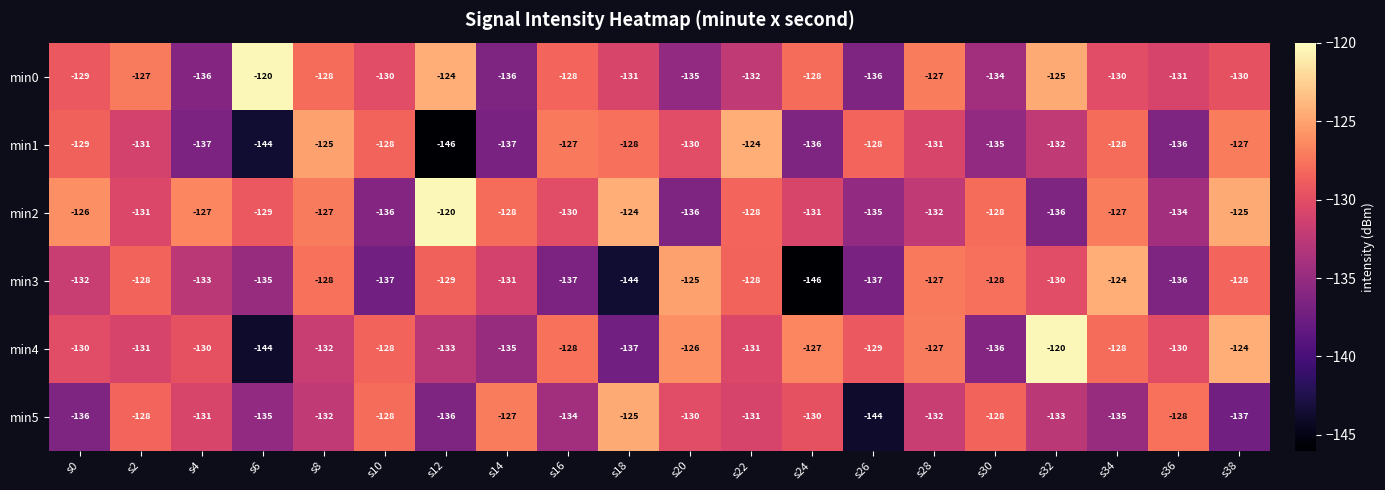

True or false: min5 has a value of -130 at s20.

True